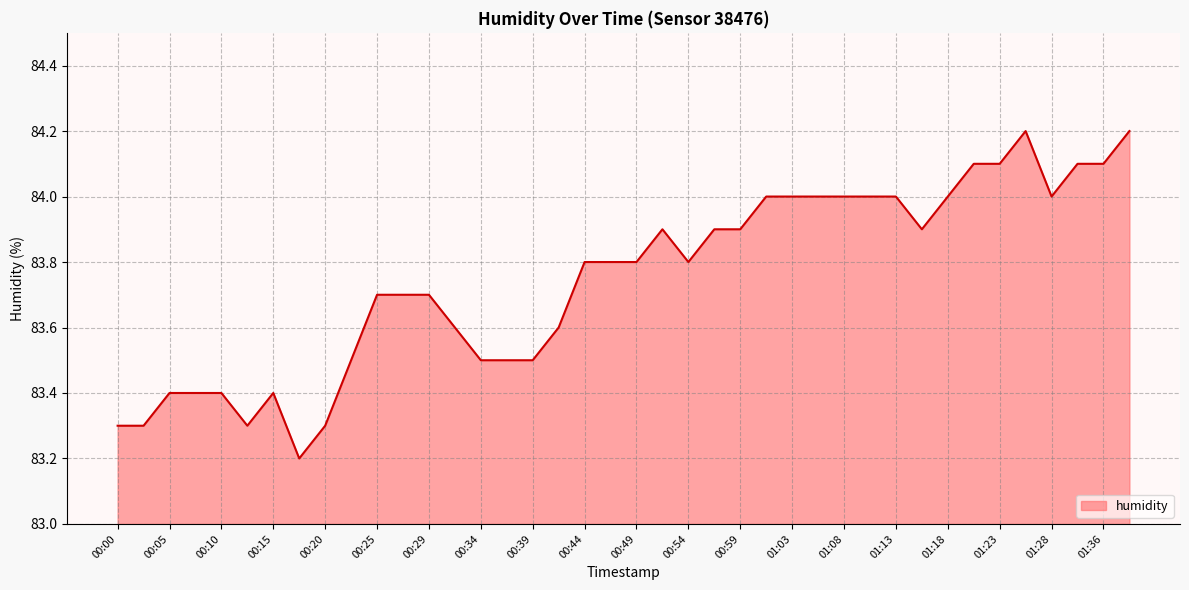

What is the smallest value displayed?

83.2